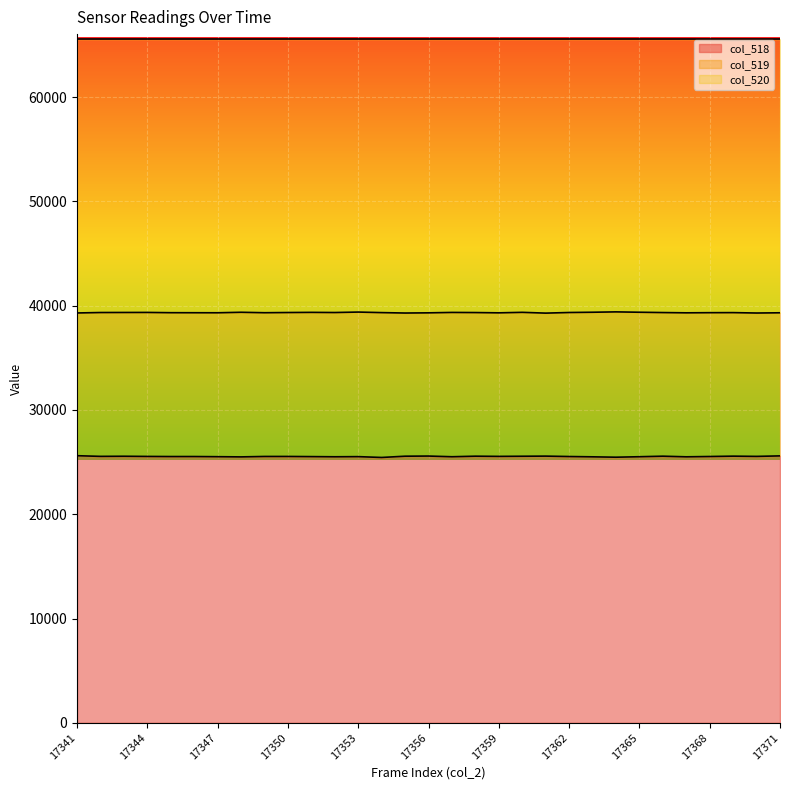

True or false: col_518 and col_519 cross at least once.

False